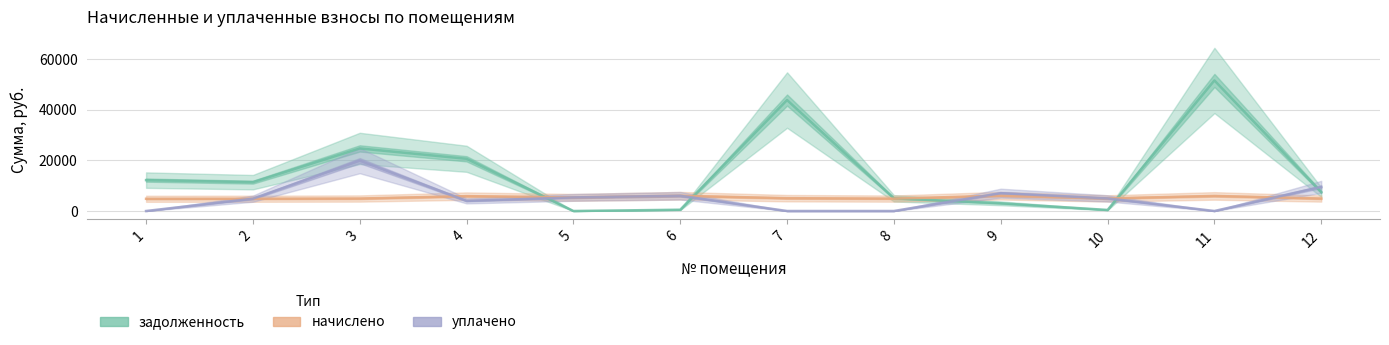

Read the задолженность value at 12.

7461.9